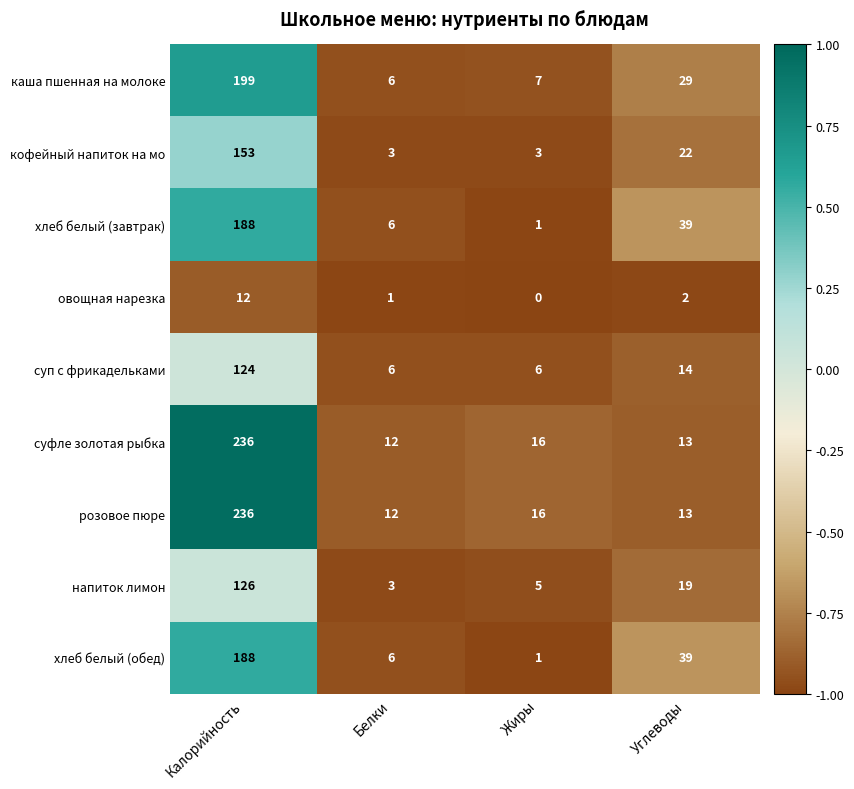

At which label does суп с фрикадельками reach its peak?

Калорийность